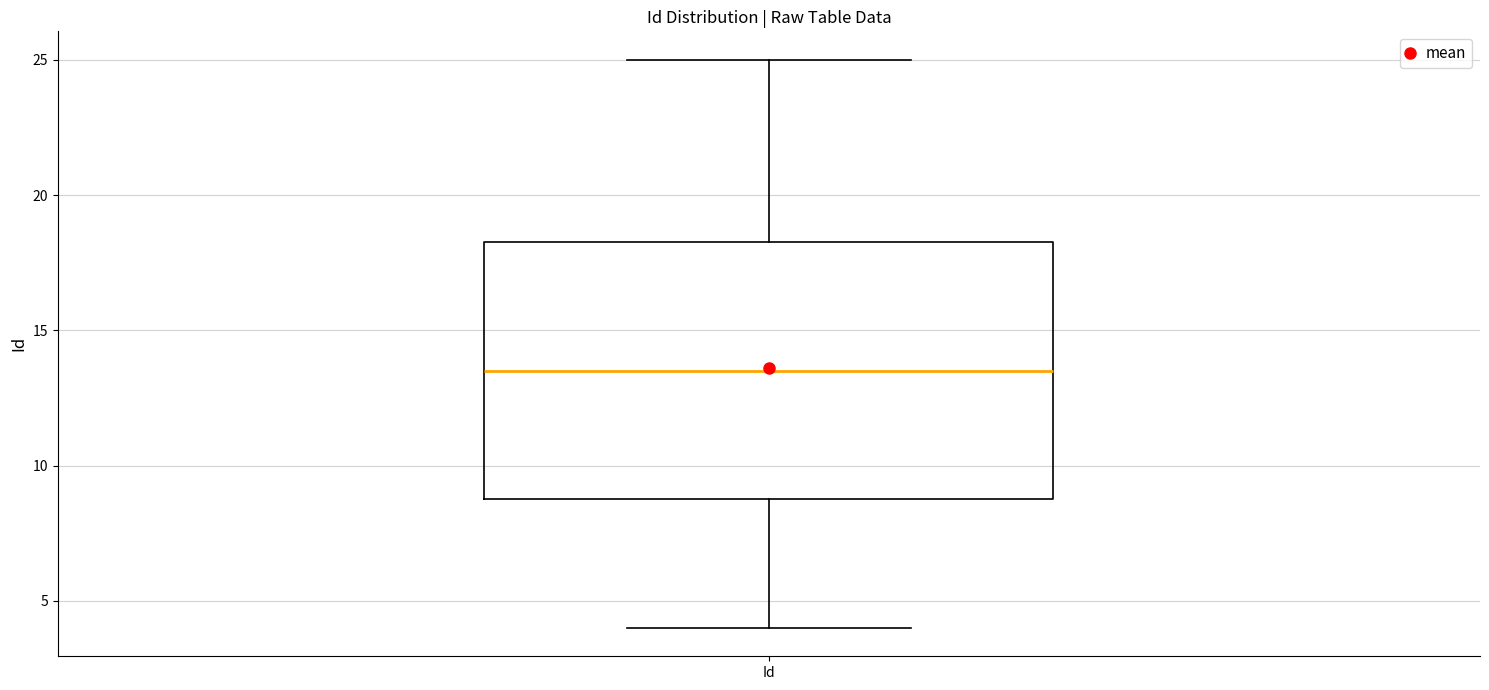

Transcribe this box plot: give where the median line is, the range the box spans, and where the two whiskers end, as read against the y-axis. The values are not printed on the chart, so give them approximately, as read against the axis.

median 13.5, box 9.0 to 18.5, whiskers 4.0 to 25.0